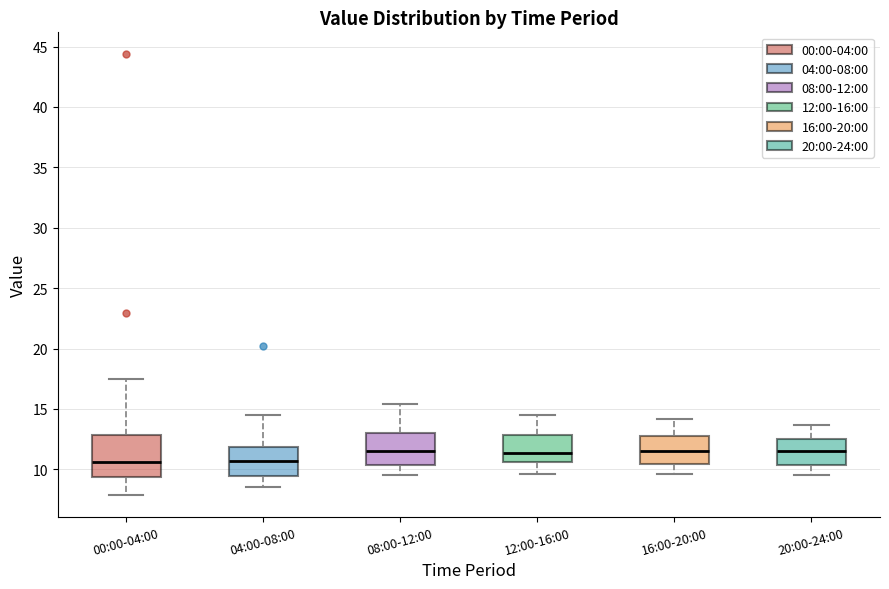

Comparing the boxes themselves (not the whiskers), which one is the tallest?

00:00-04:00